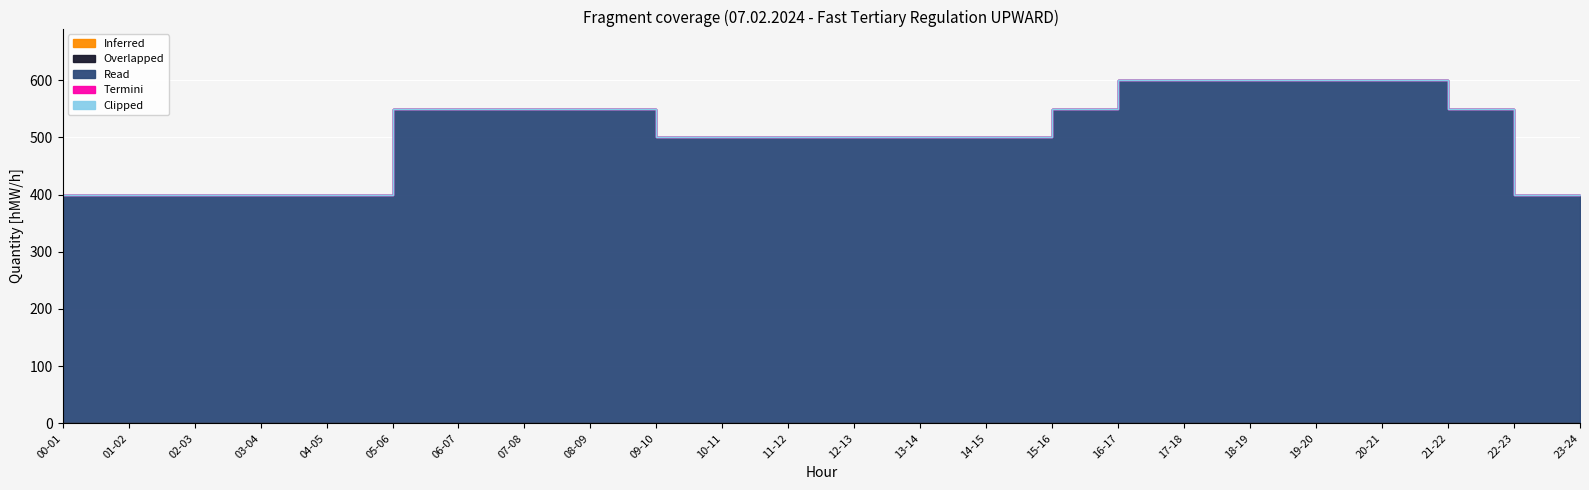

Between 02-03 and 20-21, which series saw the biggest shift?

Read